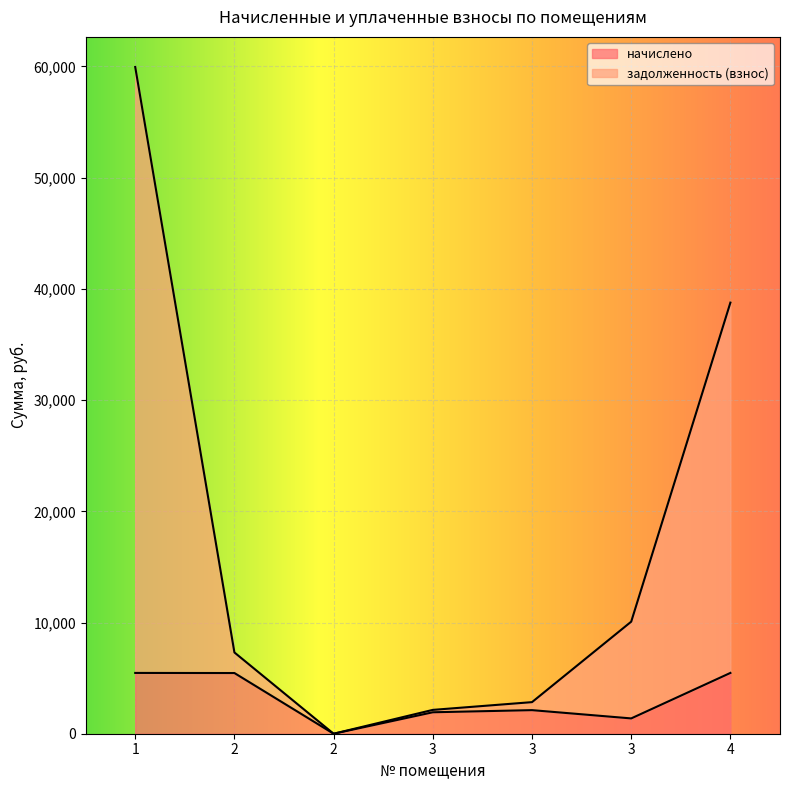

What is the value of the начислено point at the 1st from the left?

5466.5